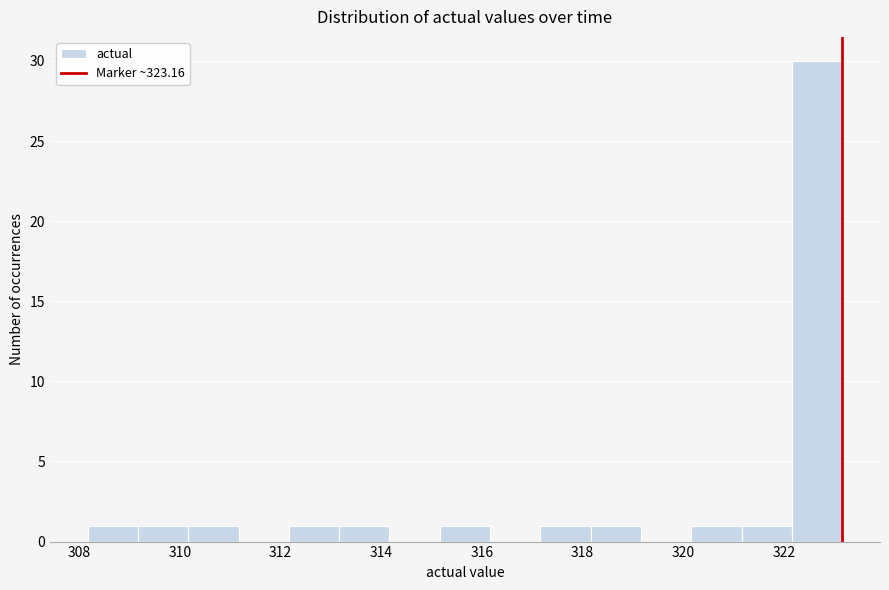

Which range on the x-axis has the tallest bar?

322.2 to 323.2